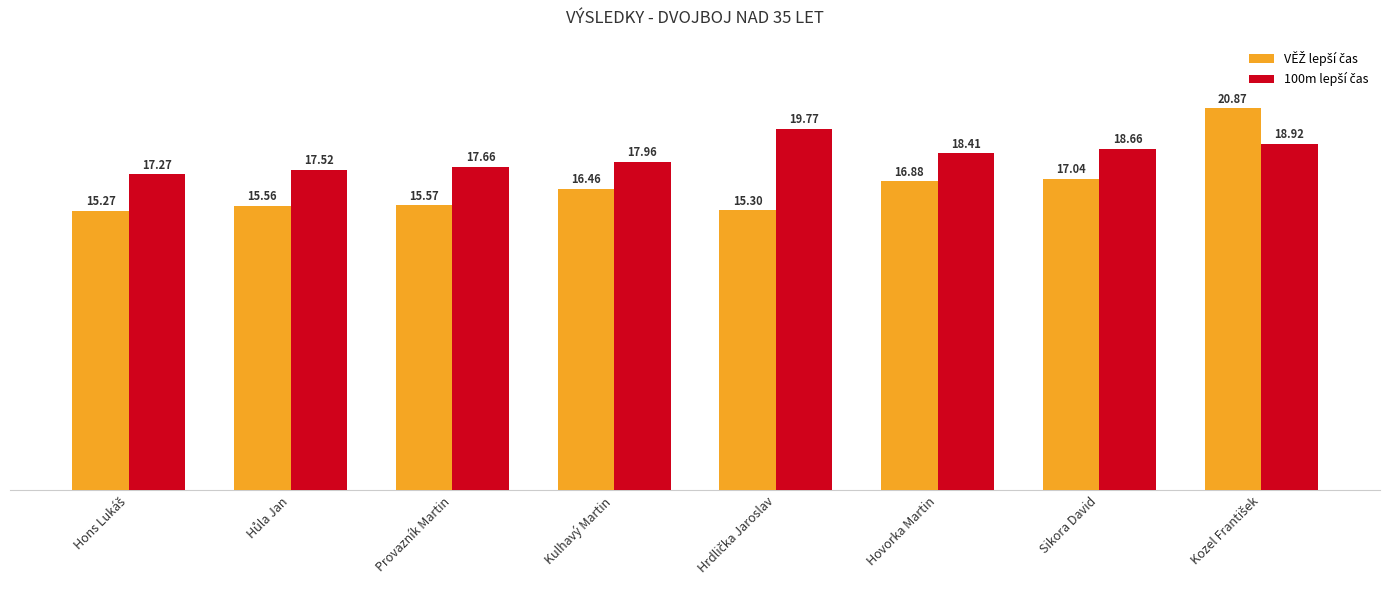

At how many categories does at least one series exceed 16?

8